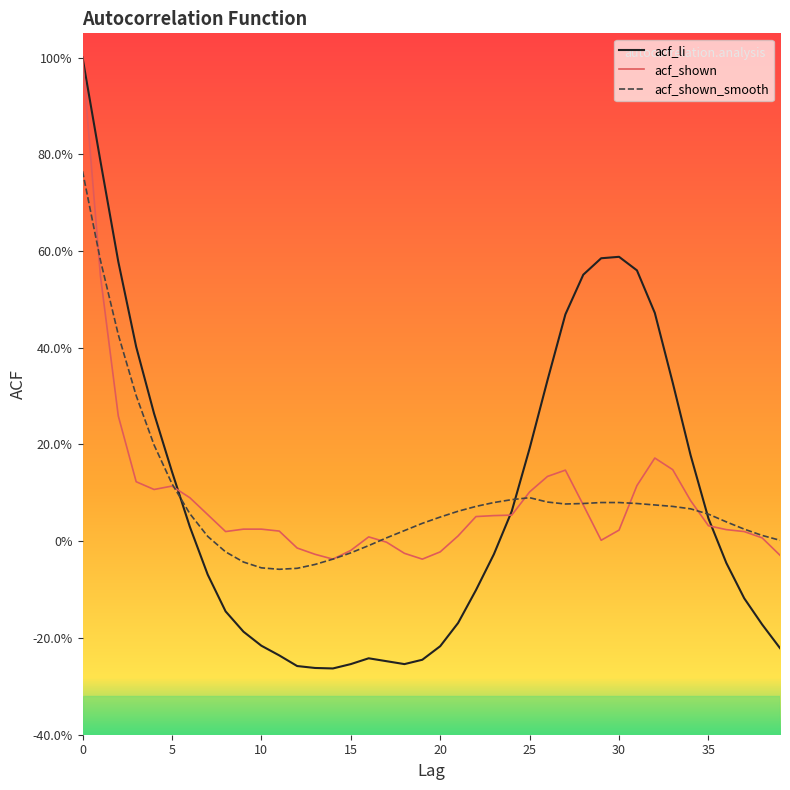

What is the difference between the maximum and minimum values in the acf_li series?

1.3